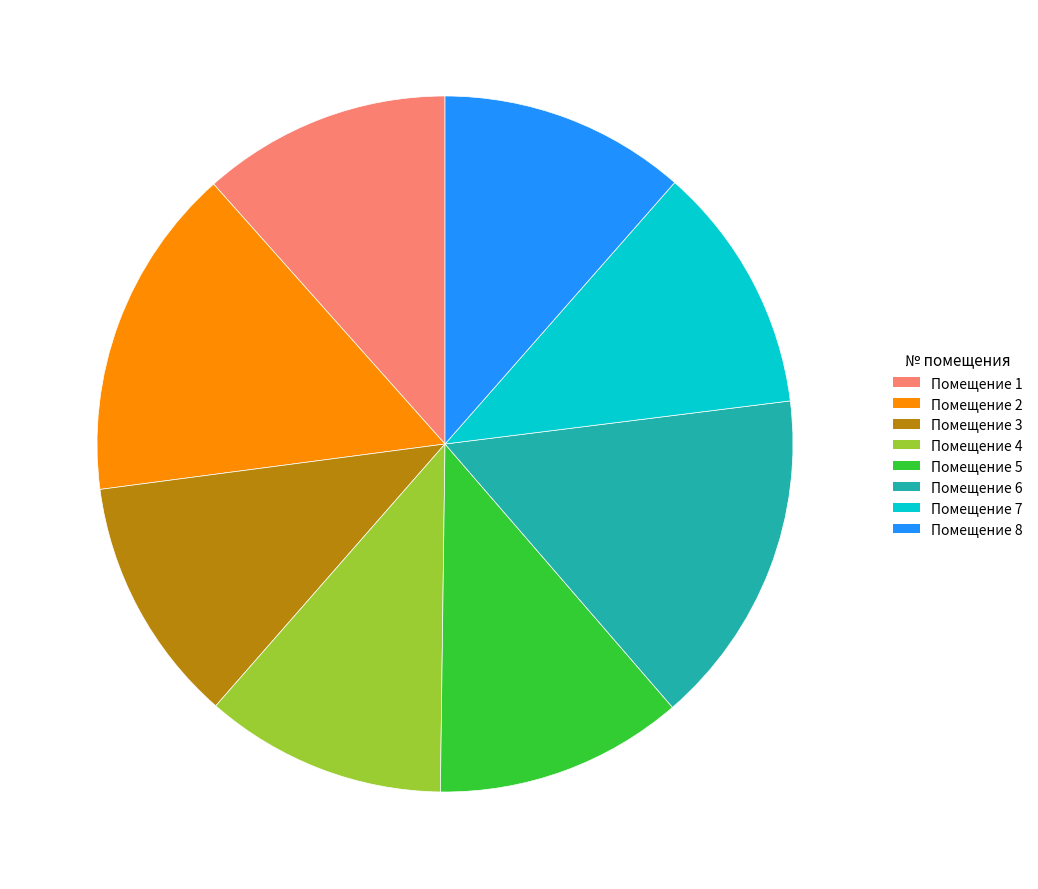

Is there a majority slice in this chart?

No